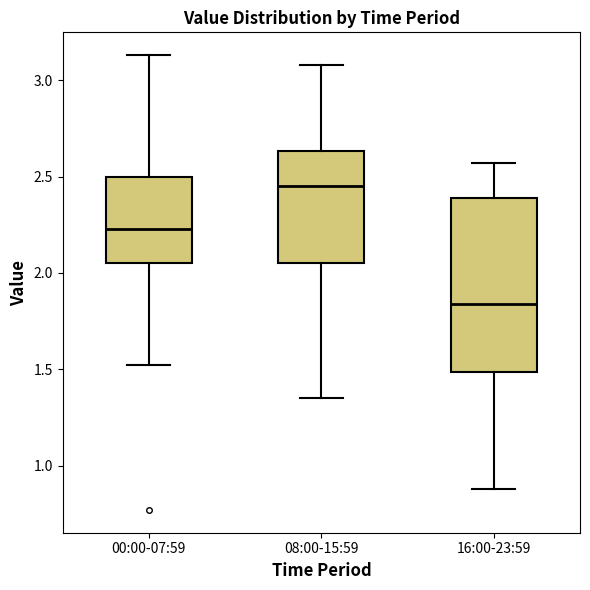

Reading left to right, transcribe this box plot: for each box, give where its median line is, the range the box spans, and where its two whiskers end, as read against the y-axis. The values are not printed on the chart, so give them approximately, as read against the axis.

00:00-07:59: median 2.25, box 2.05 to 2.50, whiskers 1.50 to 3.15
08:00-15:59: median 2.45, box 2.05 to 2.65, whiskers 1.35 to 3.10
16:00-23:59: median 1.85, box 1.50 to 2.40, whiskers 0.90 to 2.55